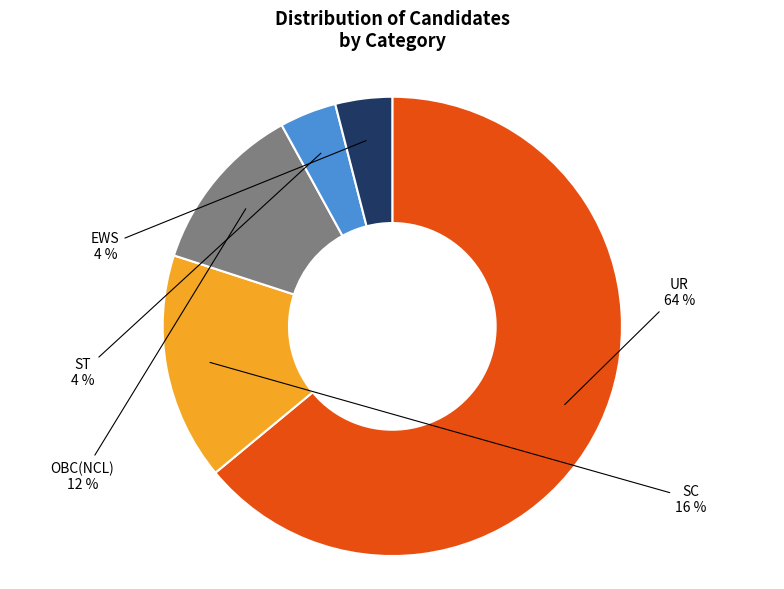

What percentage is the ST slice, to the nearest percent?

4%